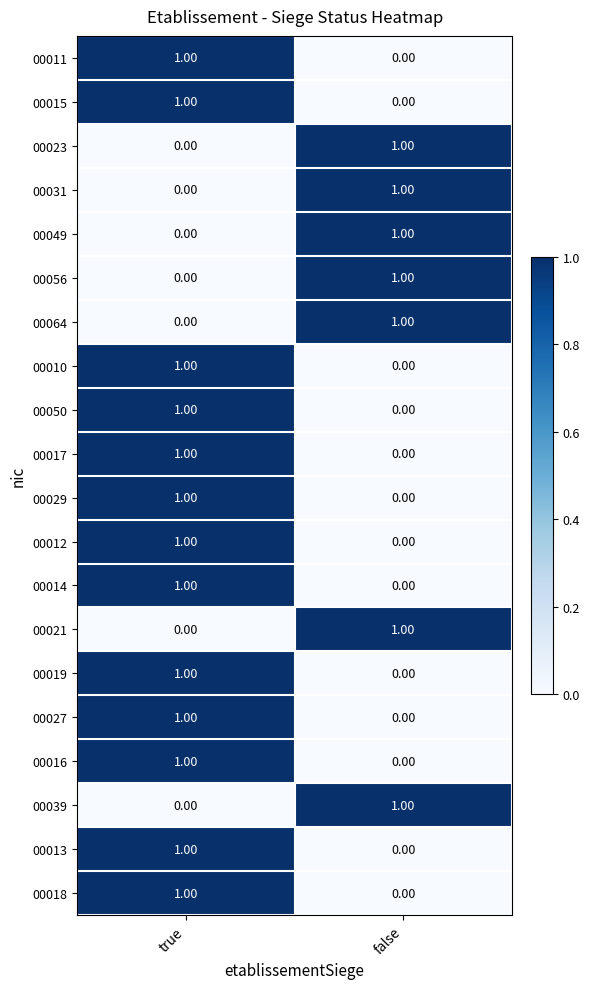

Rank the categories by 00018 value from highest to lowest.

true, false